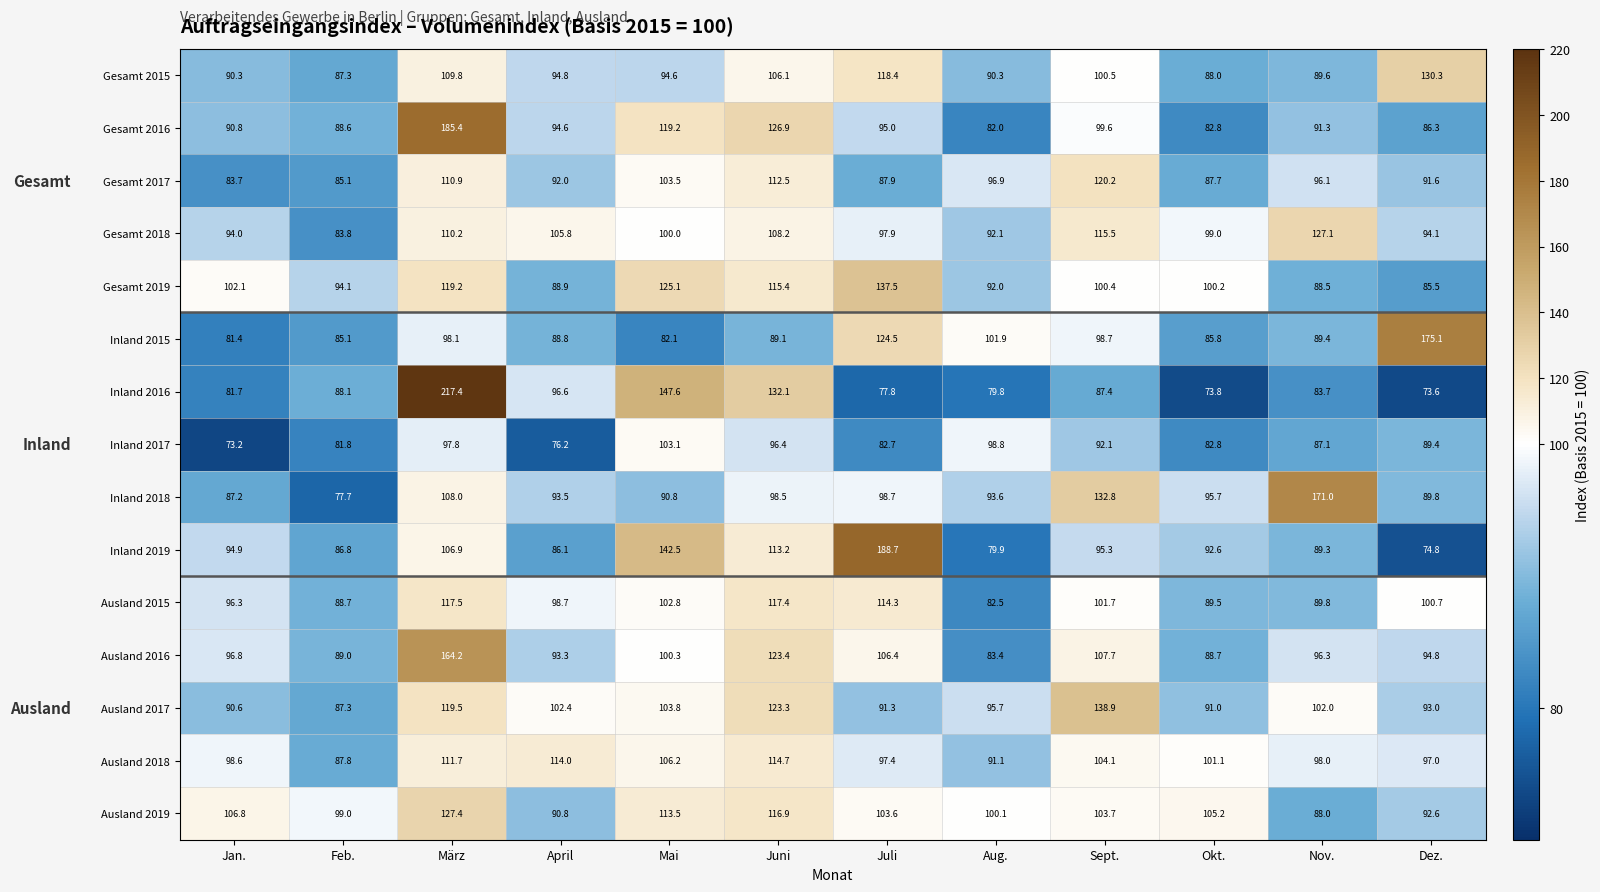

How many distinct data groups are displayed?

15